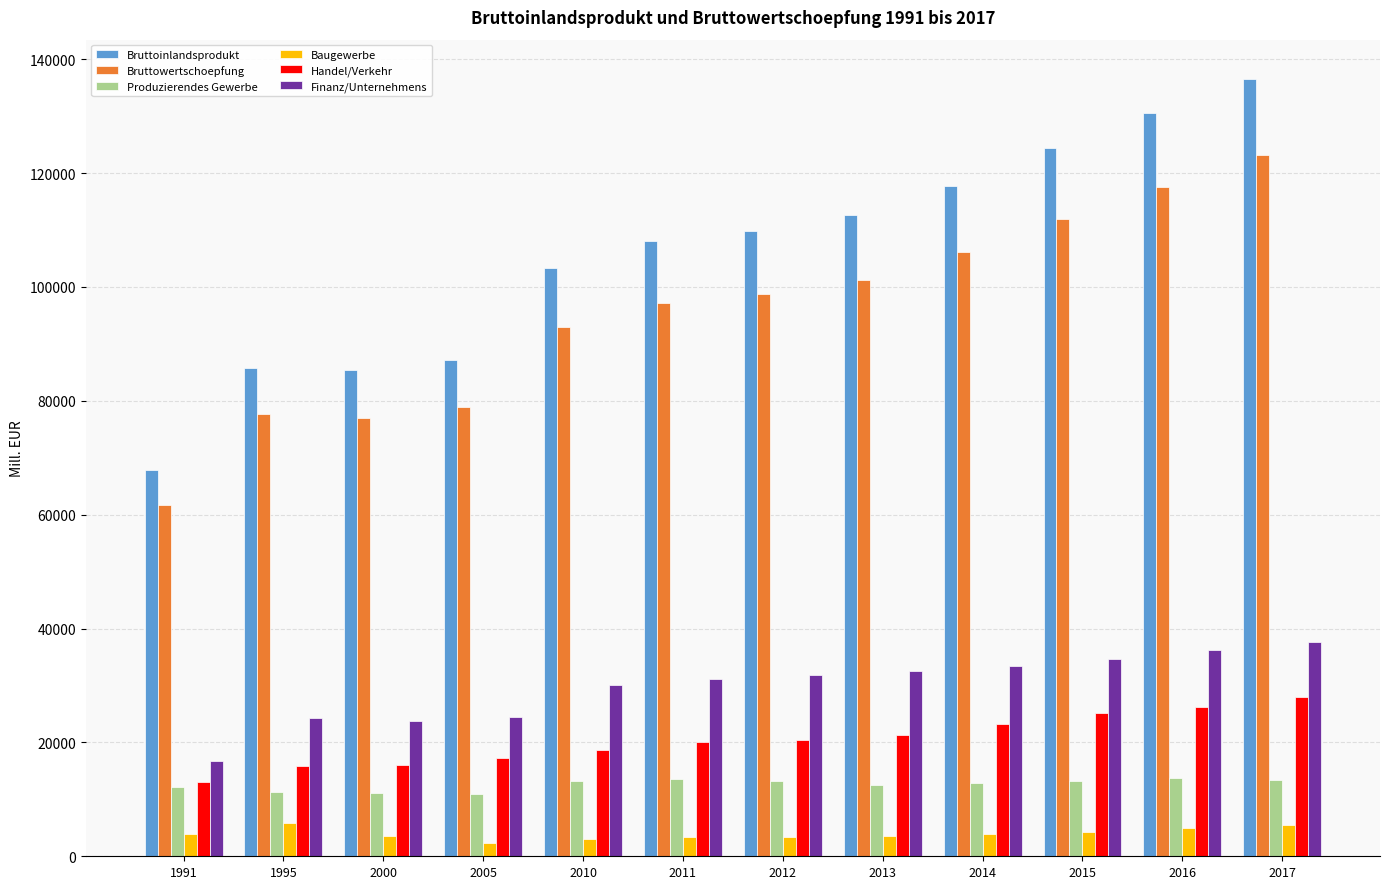

Count the number of categories in the chart.

12